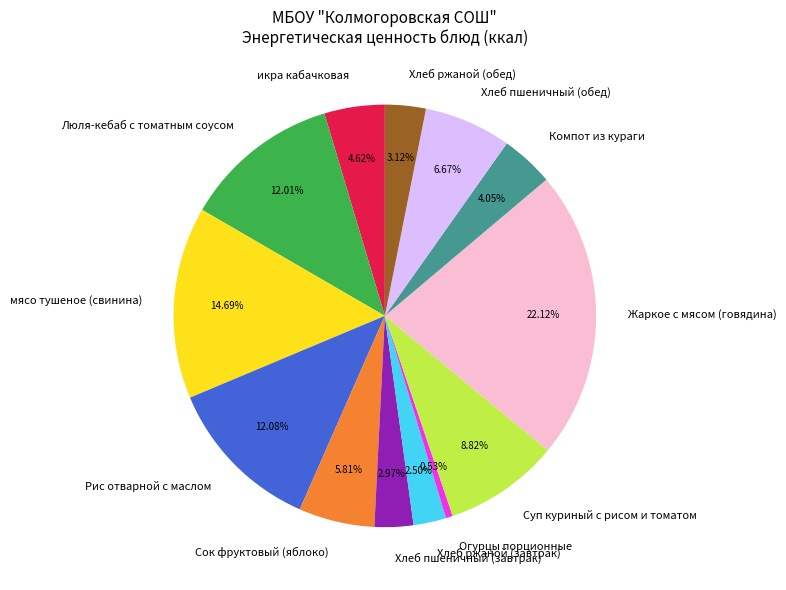

To the nearest percent, what is the combined percentage of Сок фруктовый (яблоко) and Хлеб ржаной (обед)?

9%